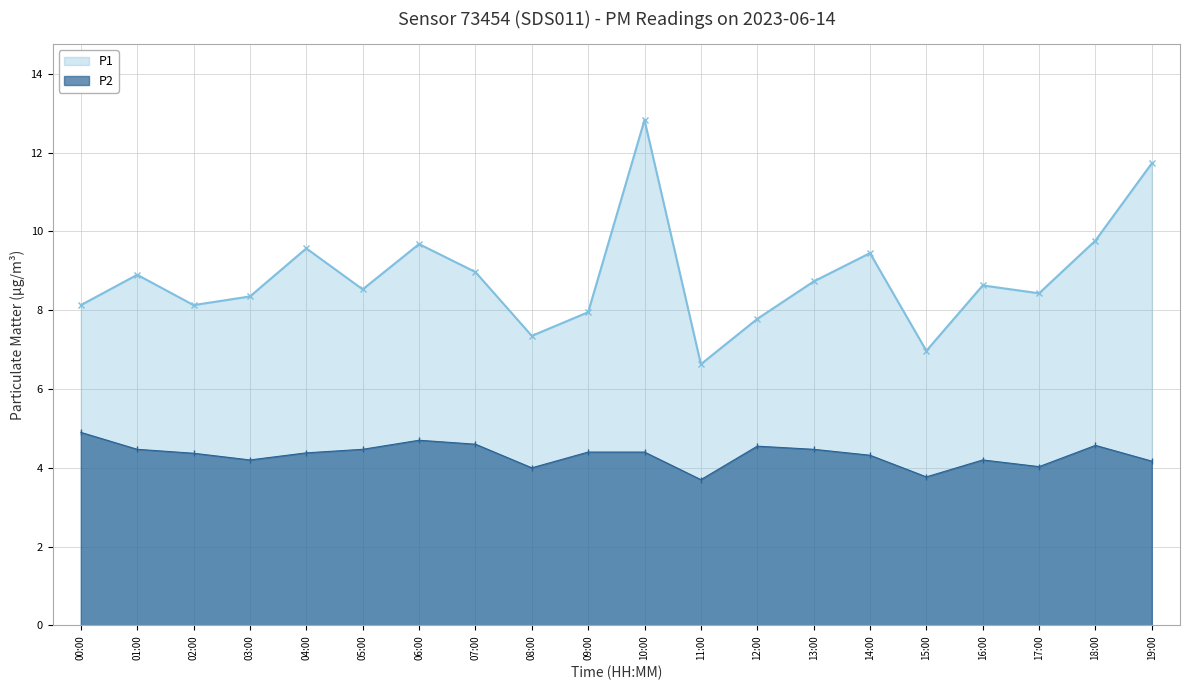

What is the total value across all series at 05:00?

13.0